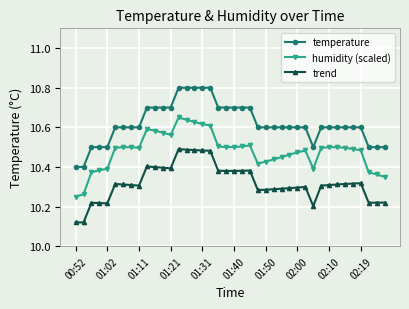

What is the difference between the second highest and minimum values in the temperature series?

0.4